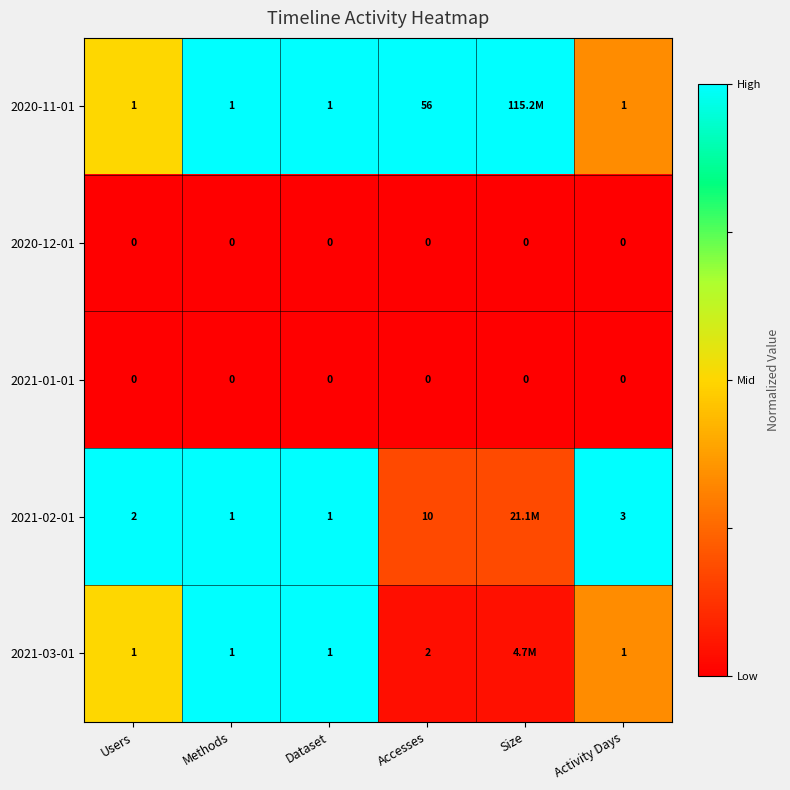

Is the value of 2020-11-01 at Methods greater than the value of 2021-01-01 at Dataset?

Yes